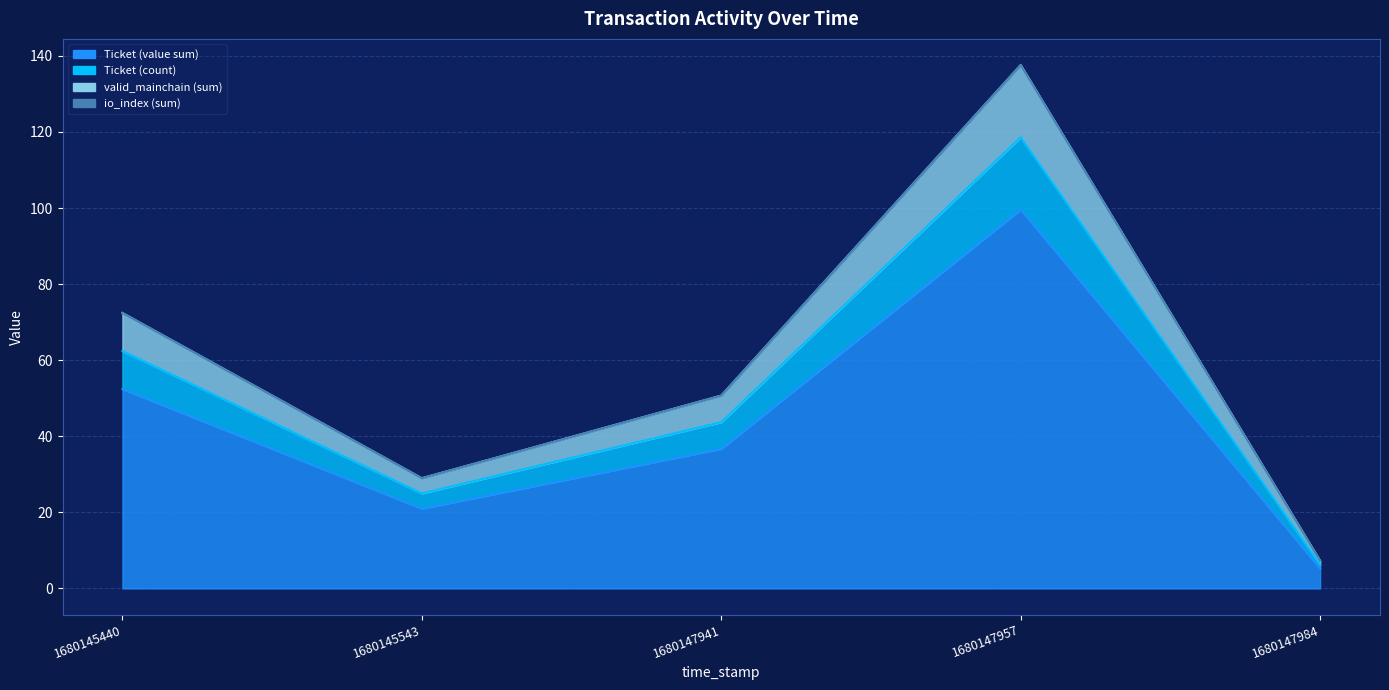

True or false: valid_mainchain (sum) and Ticket (value sum) cross at least once.

False